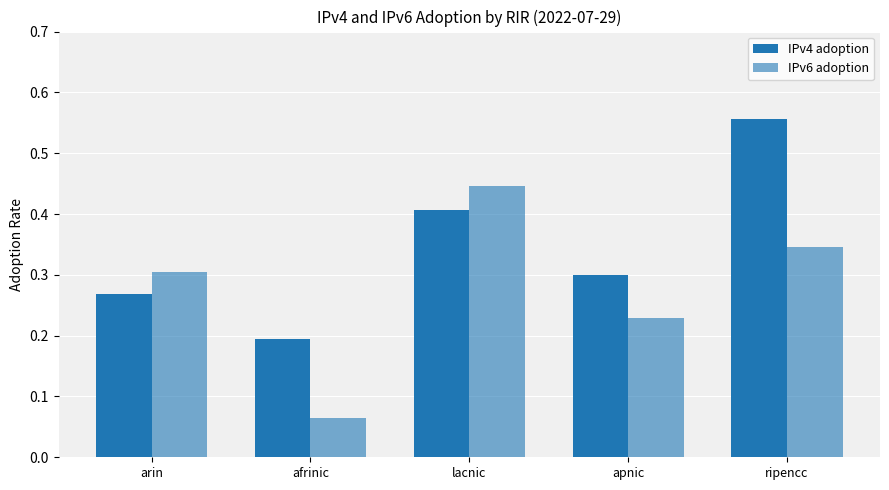

Which has a higher value, apnic or arin?

apnic